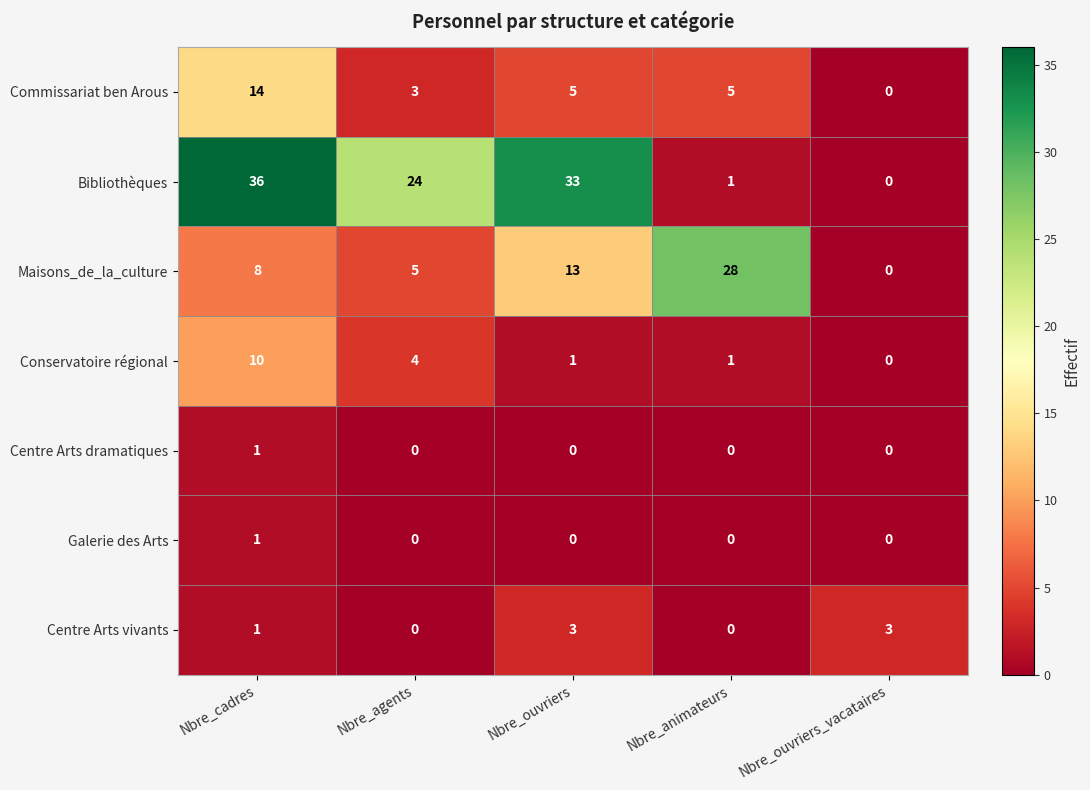

True or false: Centre Arts vivants has a value of 2 at Nbre_cadres.

False